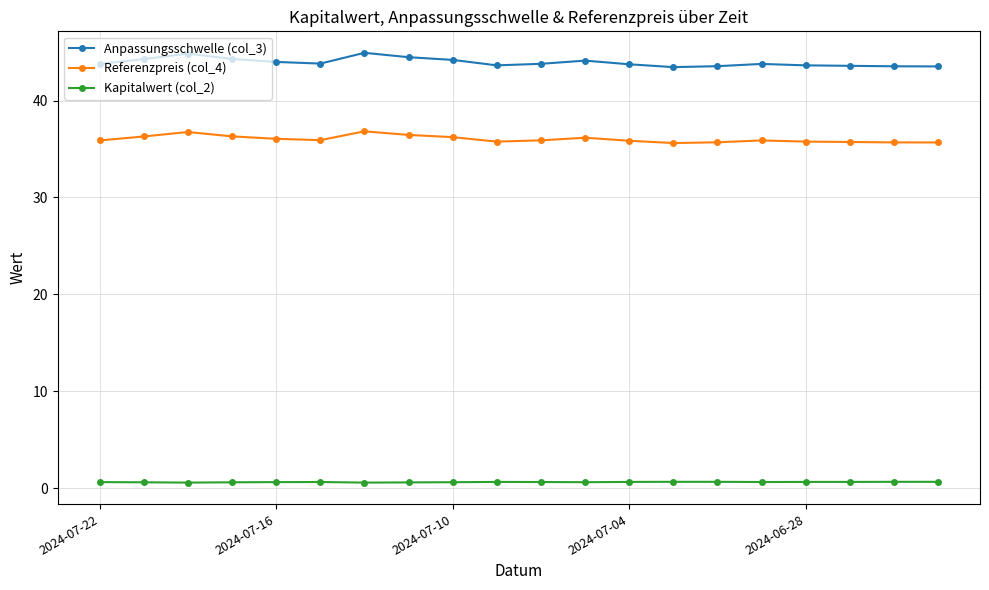

What is the greatest value displayed?

44.9